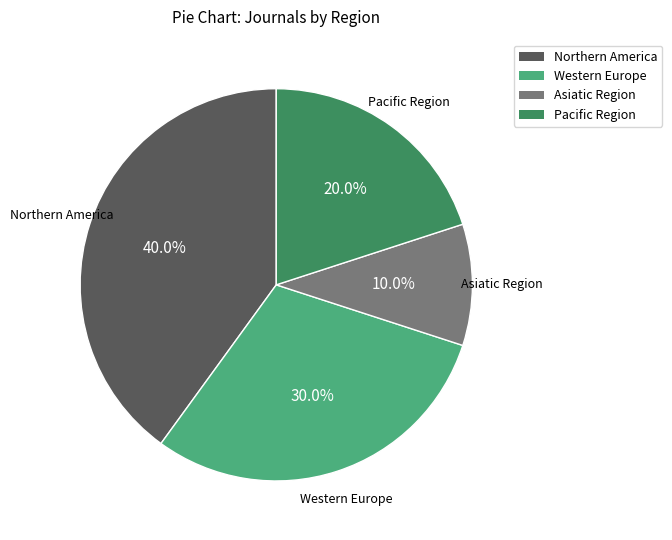

The Northern America slice represents 33% of the pie. True or false?

False